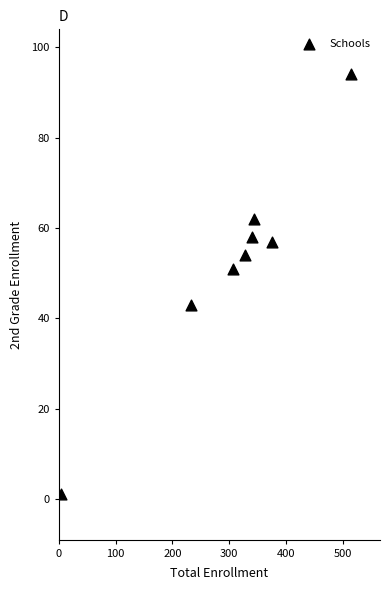

What is the range of Y values (max minus min)?

93